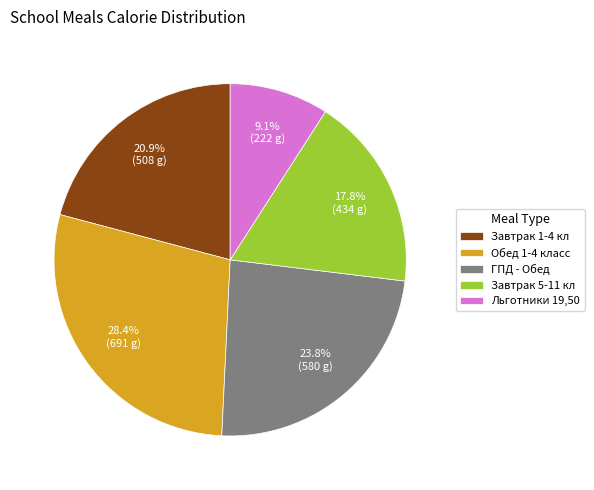

To the nearest percent, what is the average slice percentage?

20%